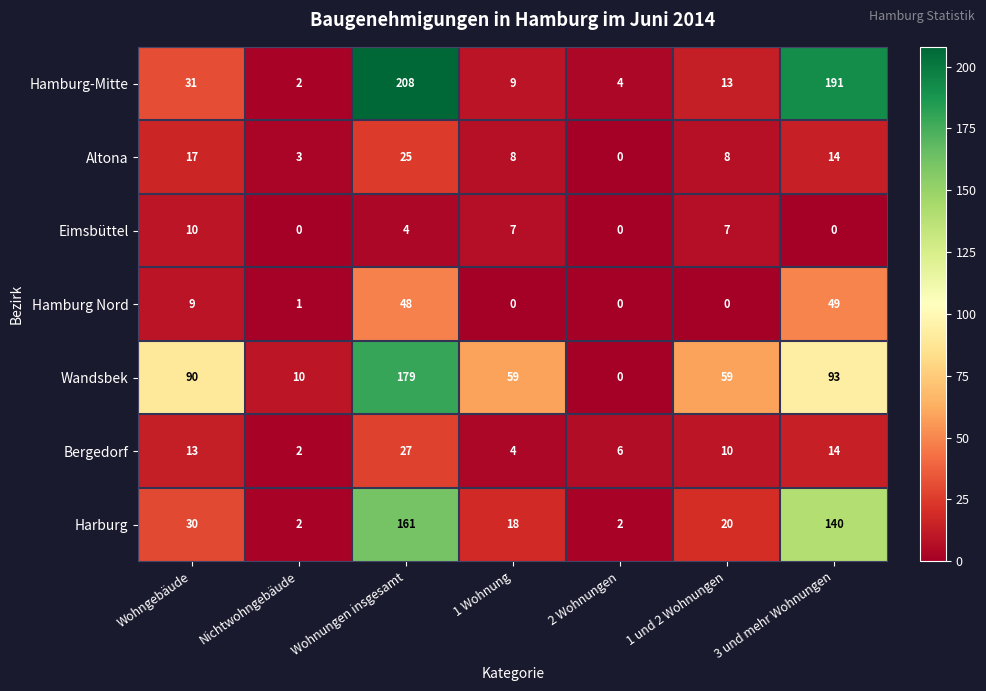

At how many categories does at least one series exceed 81?

3